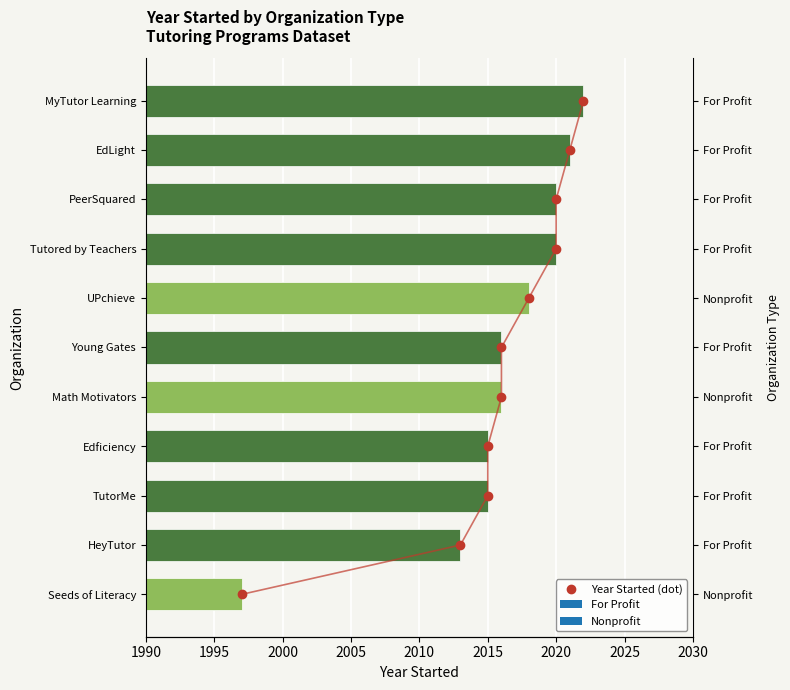

How many bars are there in total?

11